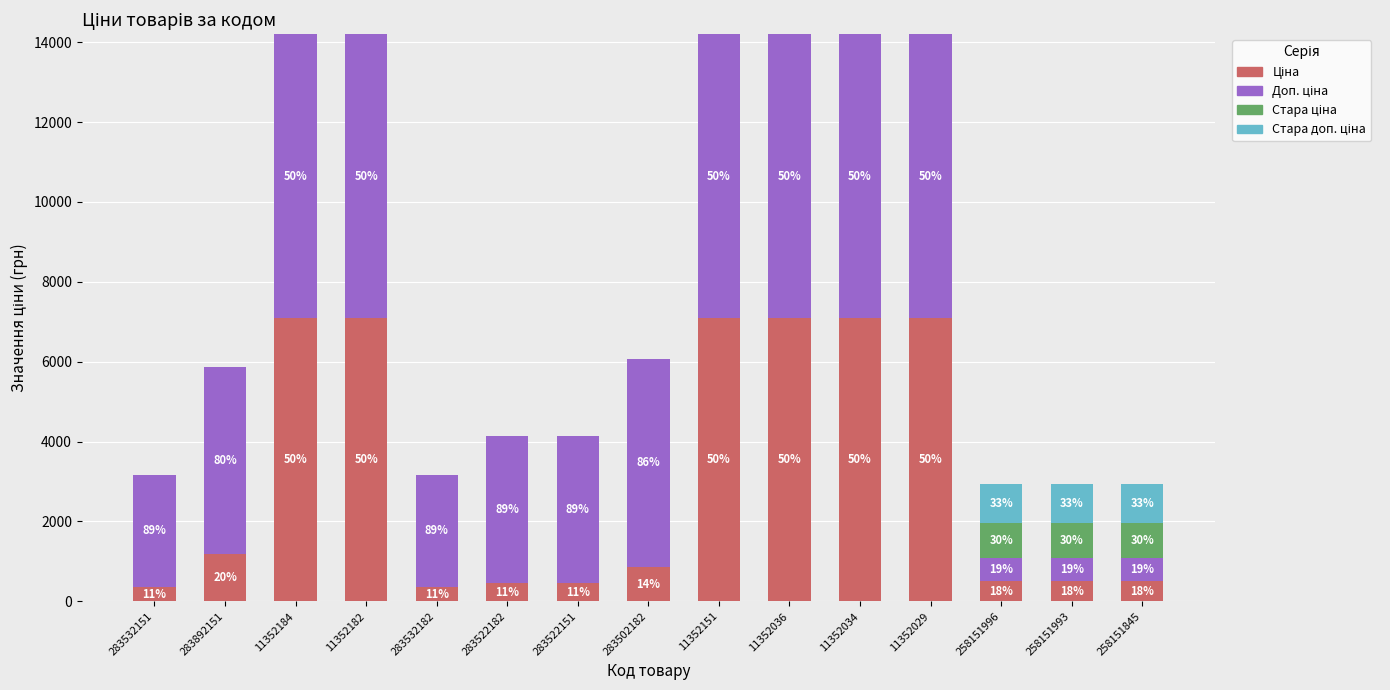

What is the total value across all series at 283532151?

3170.2